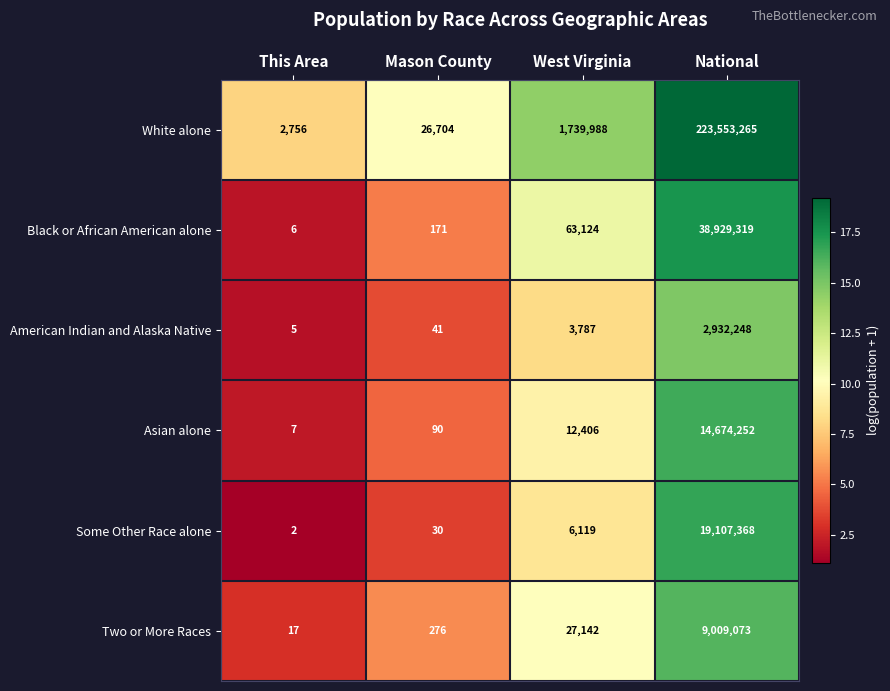

Reading right to left, what are all the values shown in this chart?

White alone: 223553265	1739988	26704	2756
Black or African American alone: 38929319	63124	171	6
American Indian and Alaska Native: 2932248	3787	41	5
Asian alone: 14674252	12406	90	7
Some Other Race alone: 19107368	6119	30	2
Two or More Races: 9009073	27142	276	17